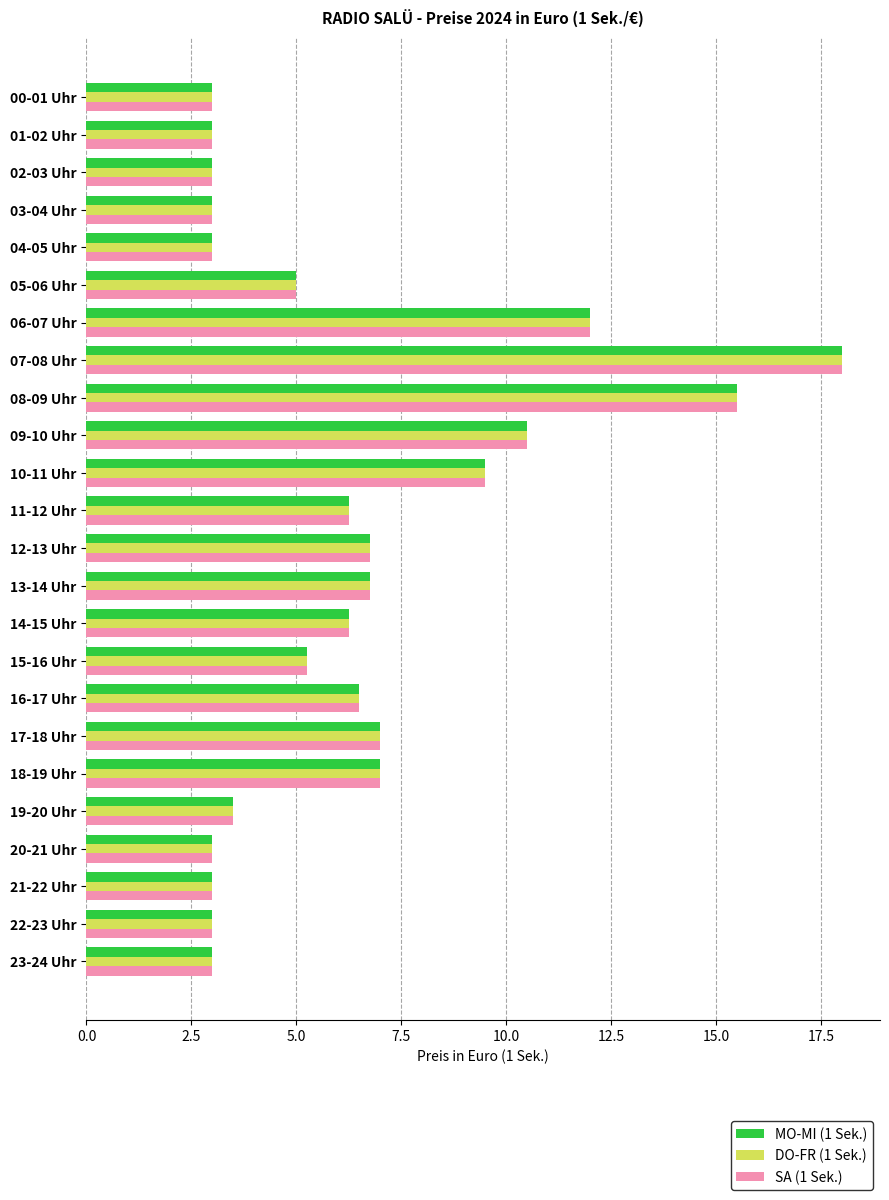

What are all the series names shown in the legend?

MO-MI (1 Sek.), DO-FR (1 Sek.), SA (1 Sek.)